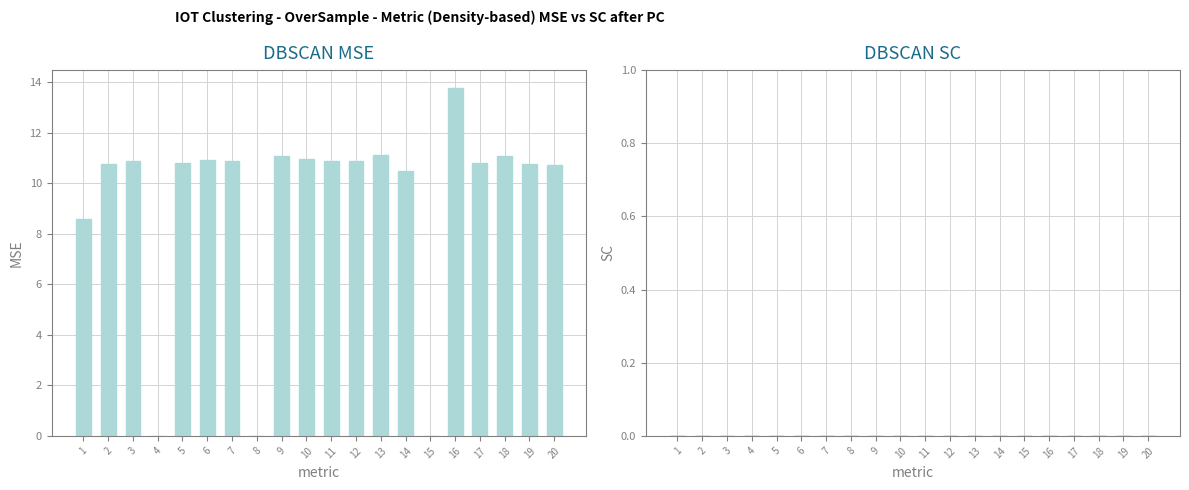

What is the maximum value shown in the chart?

13.8